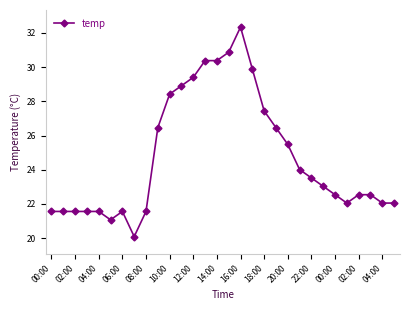

What is the maximum value shown in the chart?

32.3